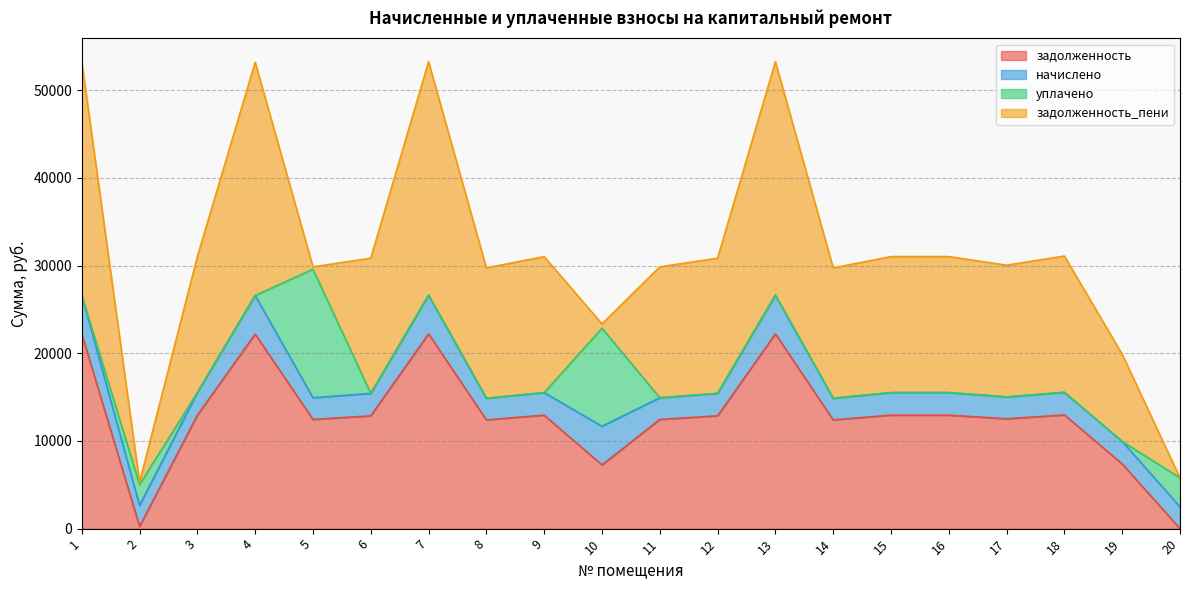

What are all the series names shown in the legend?

задолженность, начислено, уплачено, задолженность_пени